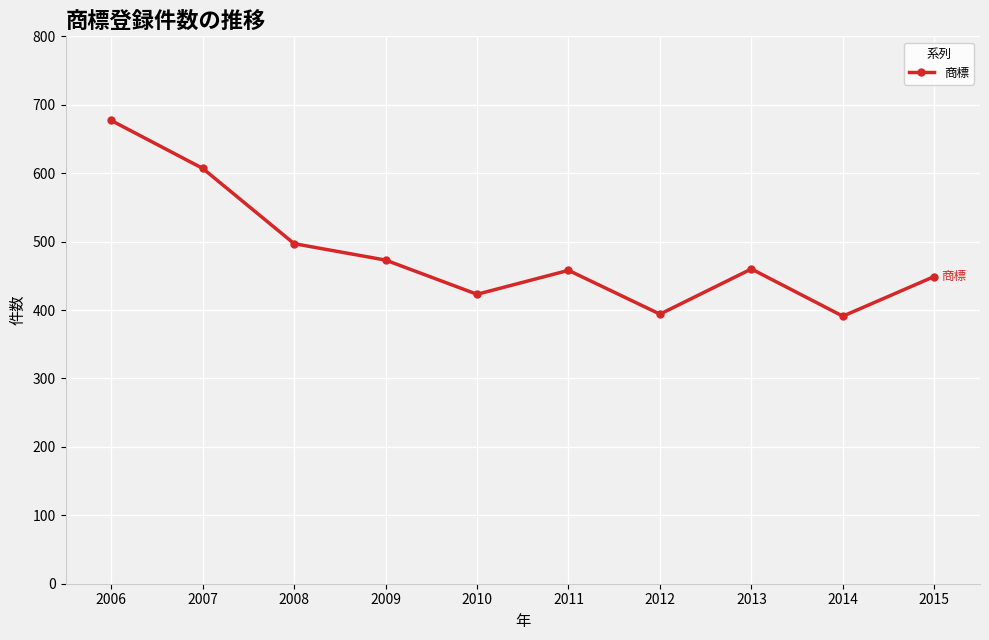

Does the chart have visible grid lines?

Yes